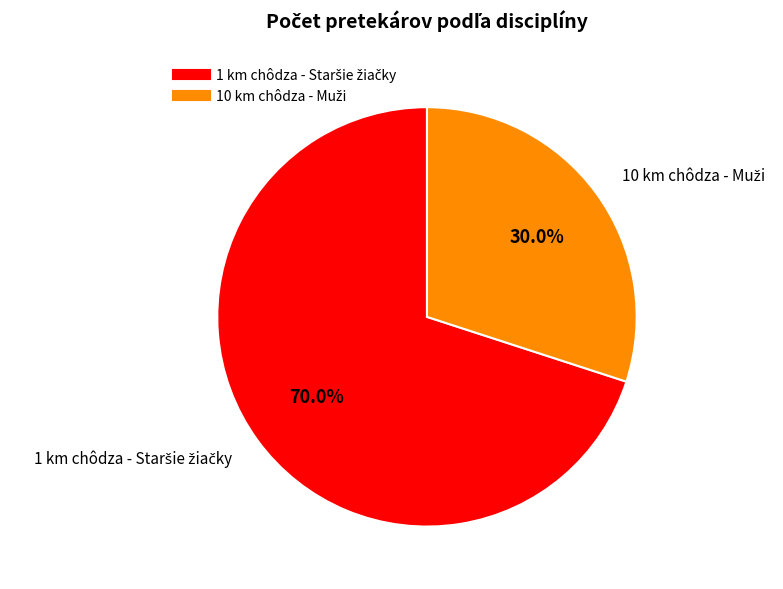

Is there a majority slice in this chart?

Yes